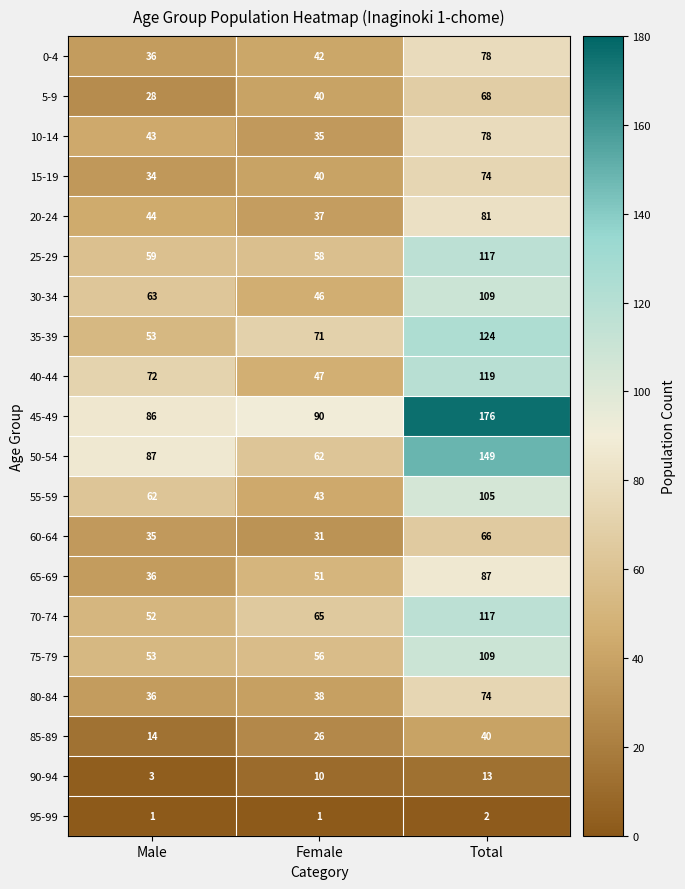

What is the total value across all series at Female?

889